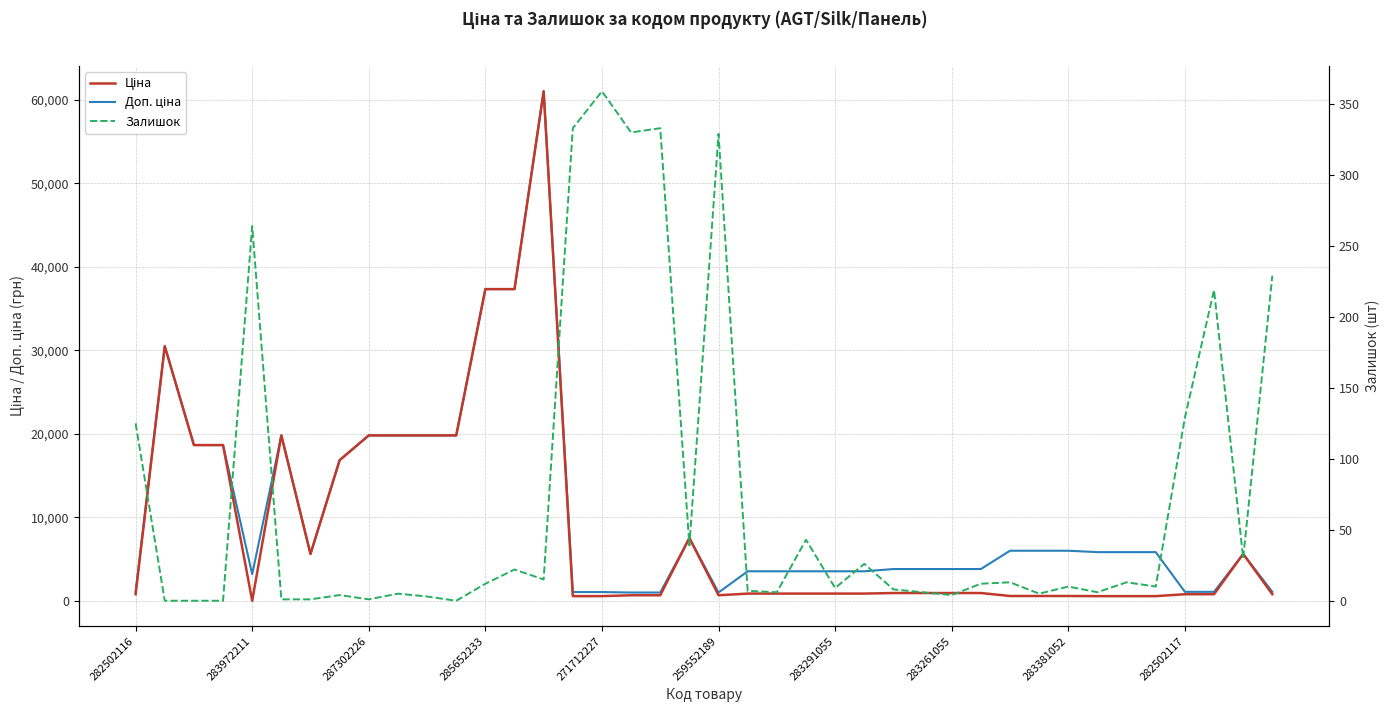

What is the value of the Доп. ціна point at the 33rd from the left?

6020.8